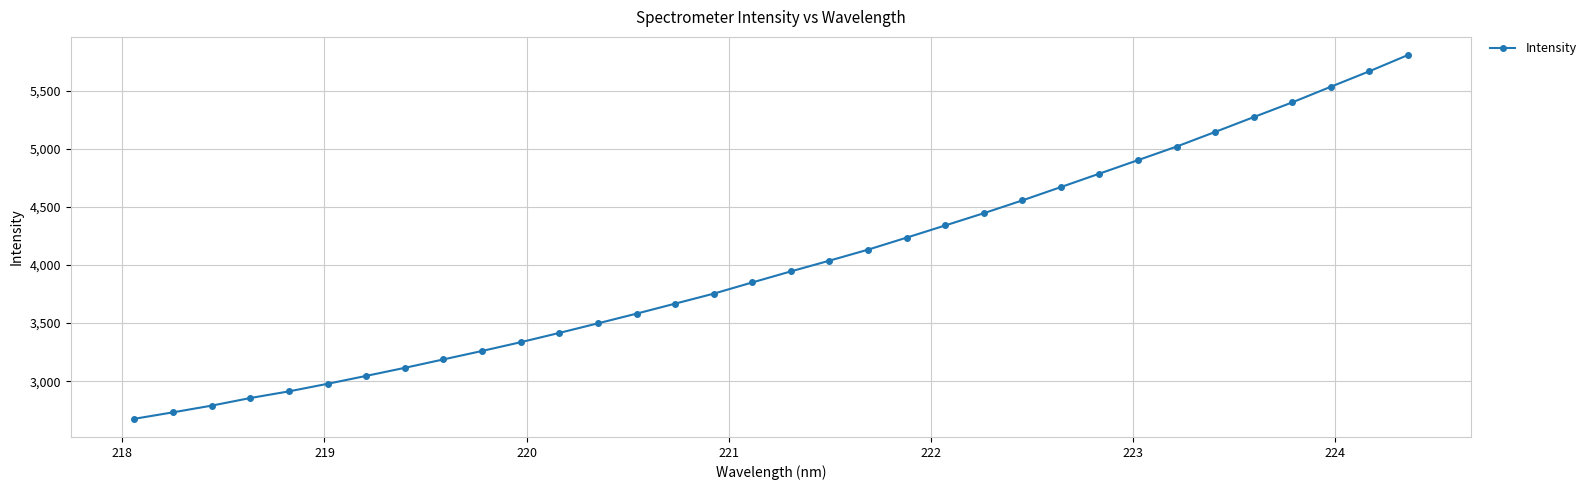

Does the chart have visible grid lines?

Yes